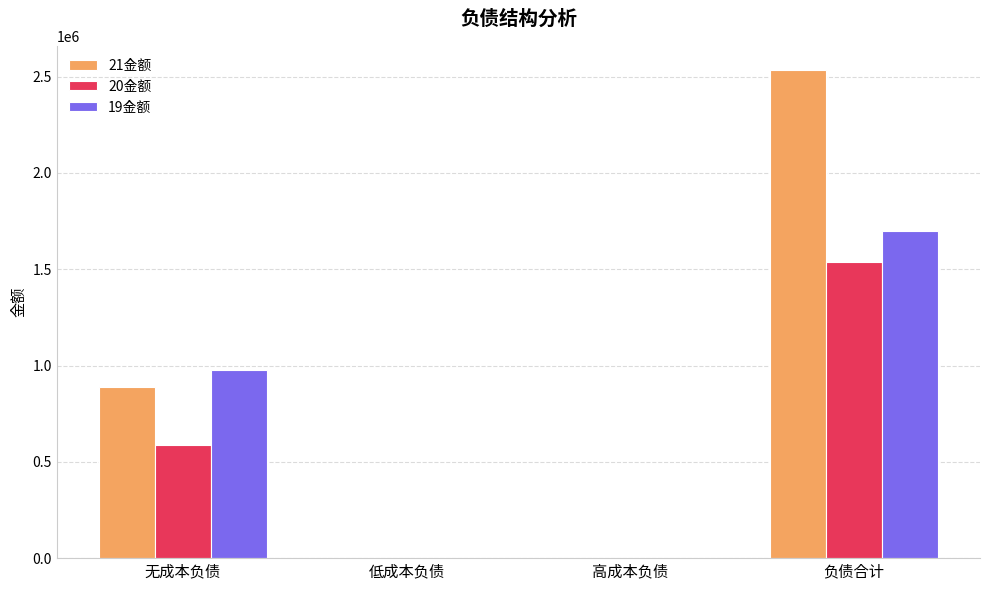

Count the number of categories in the chart.

4